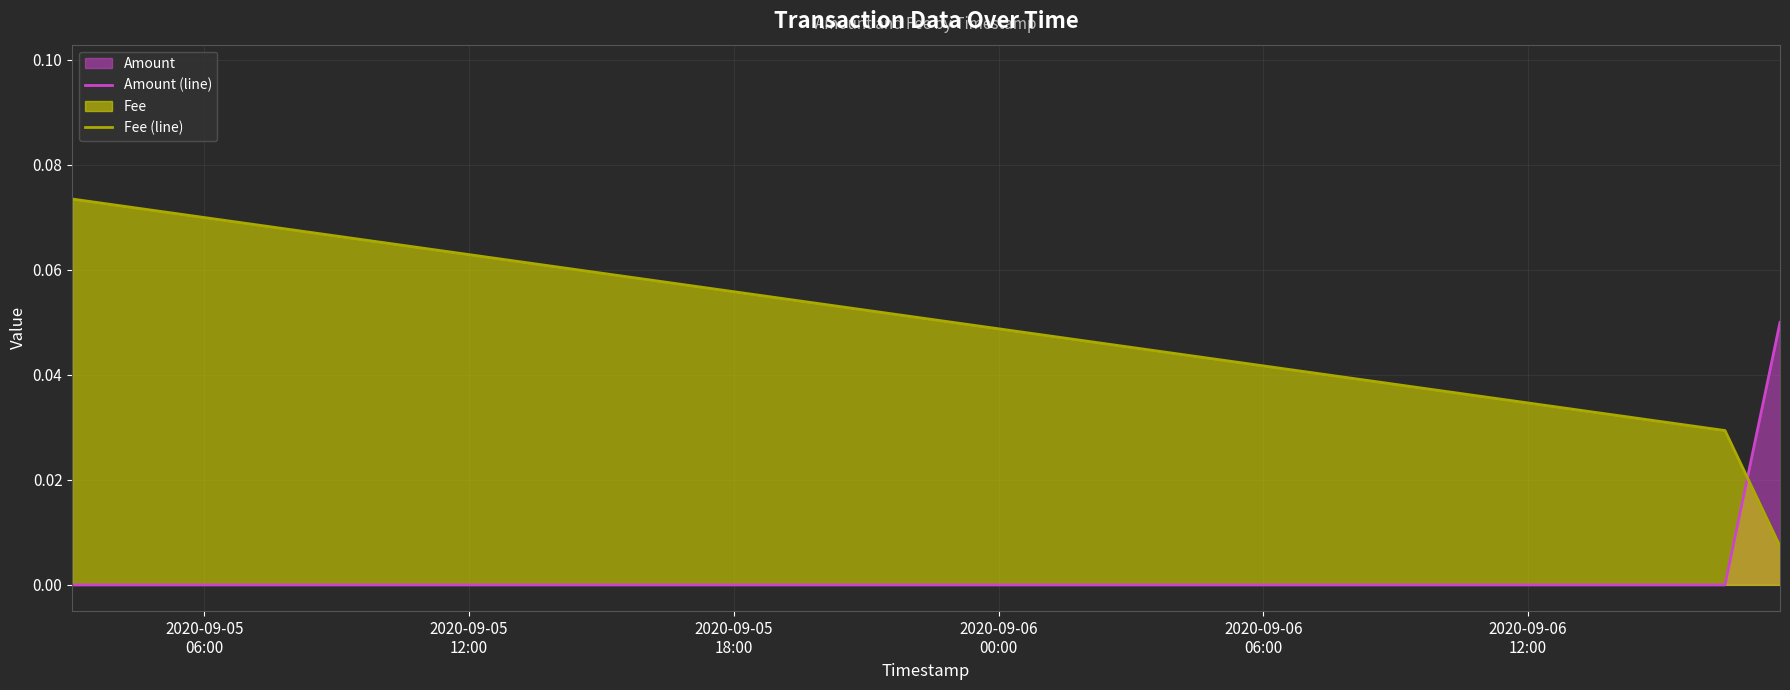

Reading left to right, list all the values displayed in this chart.

Amount (line): 0.0	0.0	0.1
Fee (line): 0.1	0.0	0.0